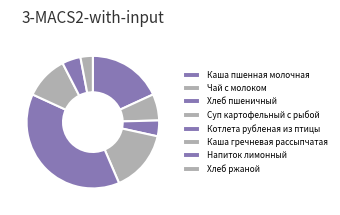

Which slice is the smallest?

Хлеб ржаной